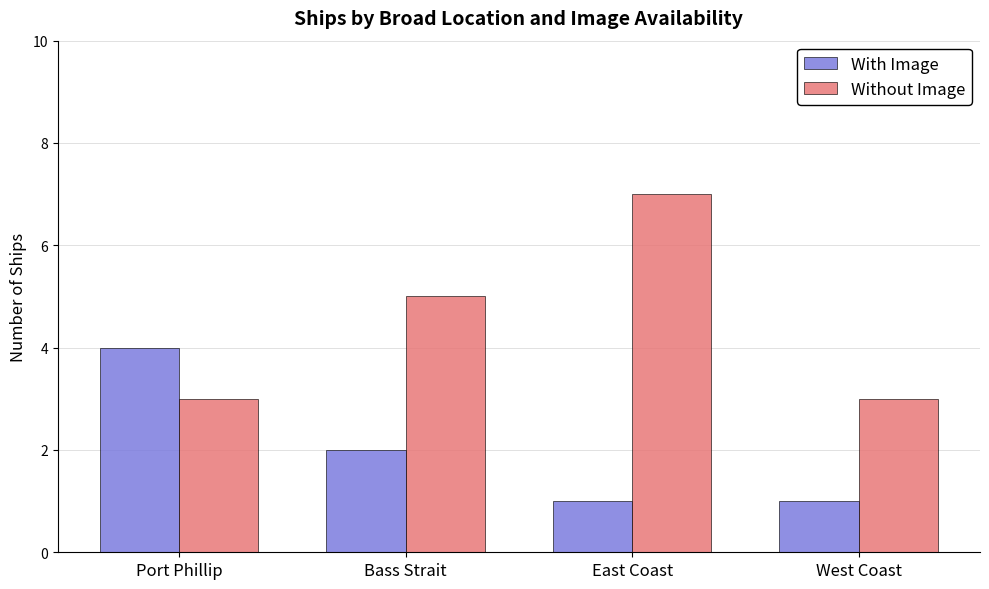

Reading right to left, transcribe all the data shown in this chart.

With Image: 1	1	2	4
Without Image: 3	7	5	3